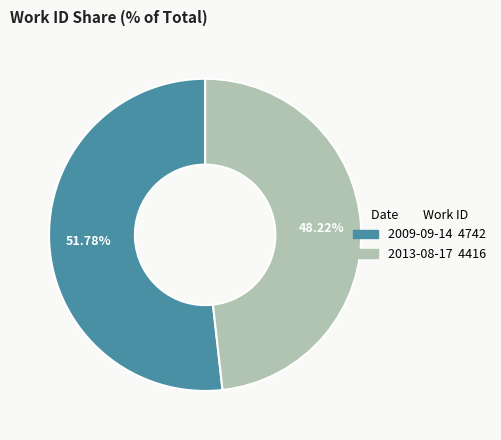

Between 2013-08-17 and 2009-09-14, which is larger?

2009-09-14